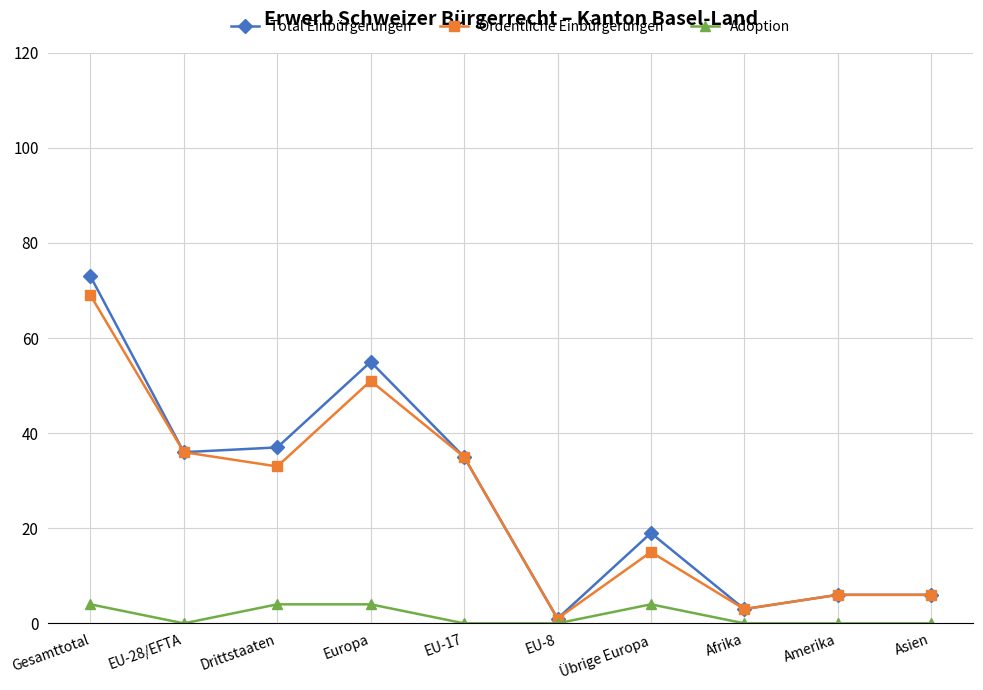

Read the Total Einbürgerungen value at Europa, to the nearest 5.

55